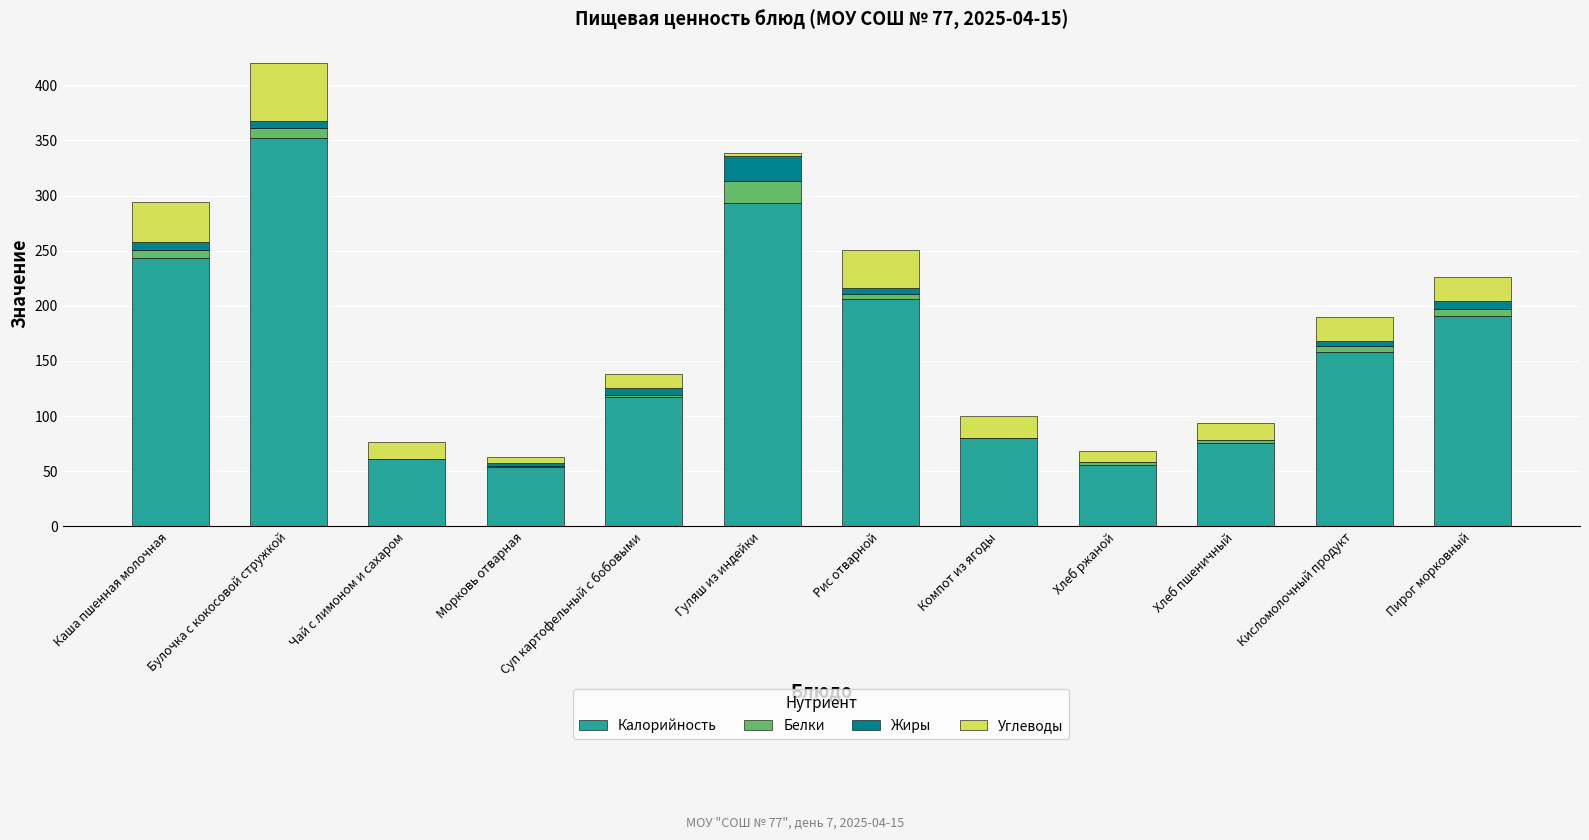

What is the total value across all series at Хлеб пшеничный?

93.3